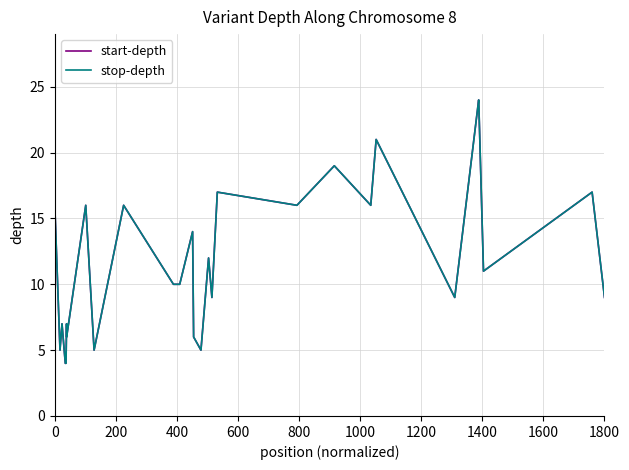

True or false: start-depth has a value of 16 at 0.

True